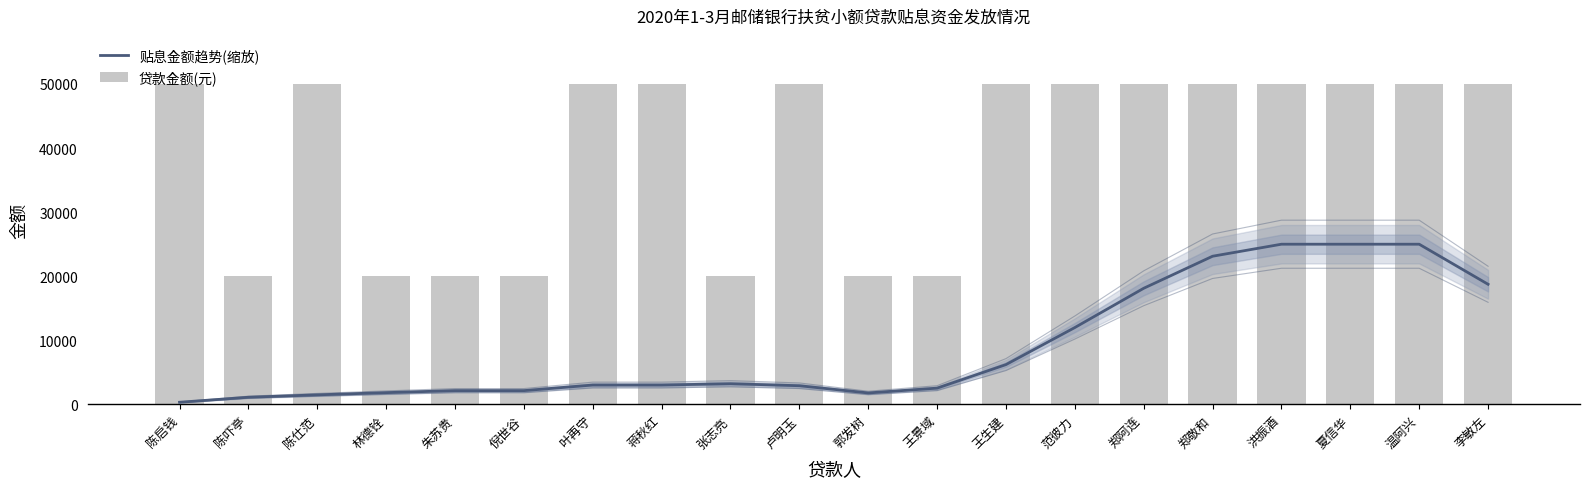

What is the difference between the maximum and minimum values in the 贴息金额趋势(缩放) series?

24656.2